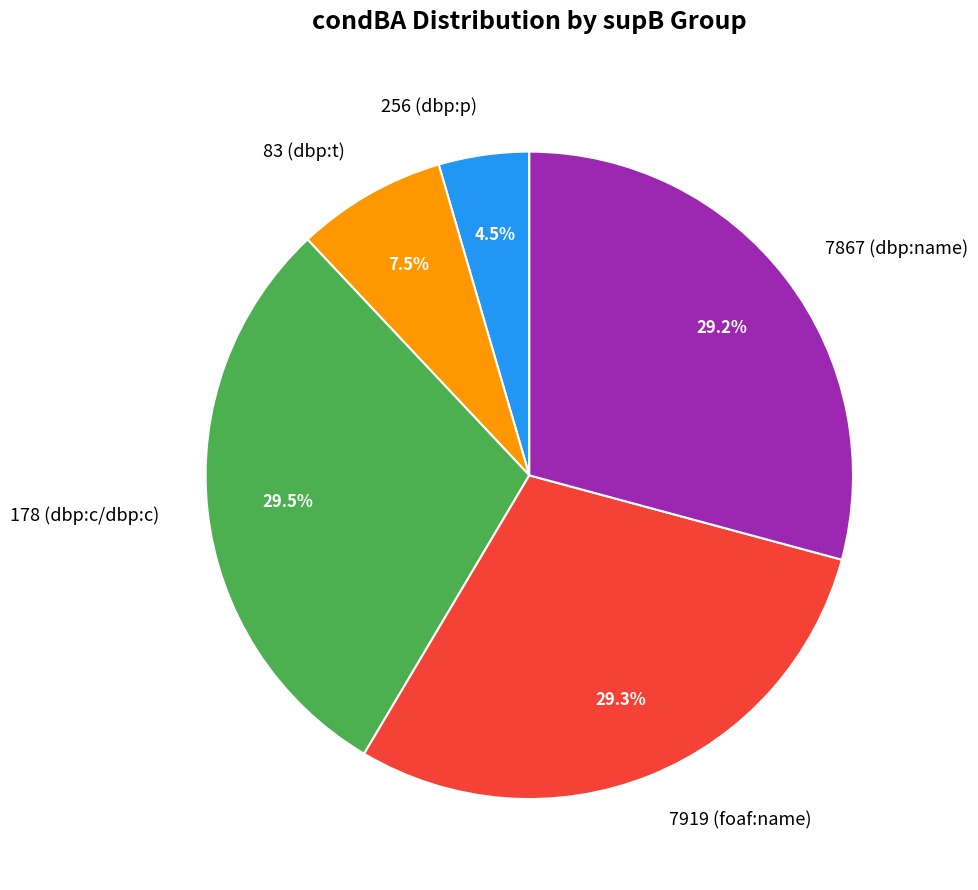

What portion of the pie excludes 7867 (dbp:name)?

70.8%